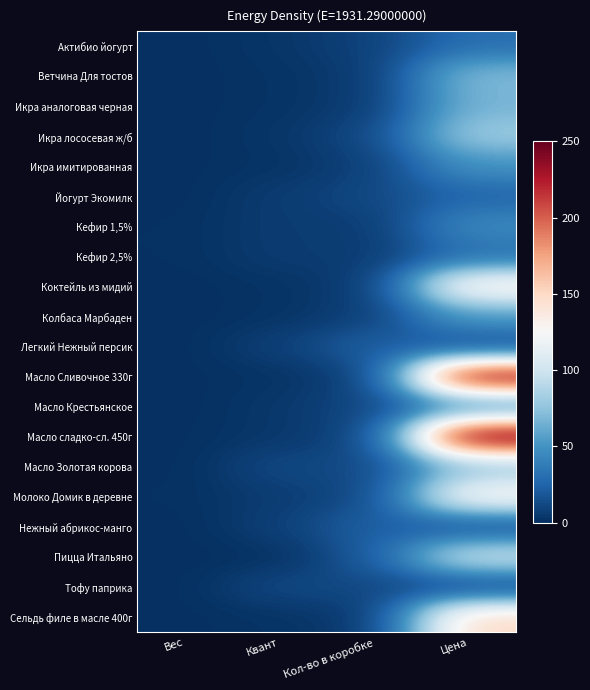

List the series in order of their peak value, highest first.

Масло сладко-сл. 450г, Масло Сливочное 330г, Сельдь филе в масле 400г, Коктейль из мидий, Молоко Домик в деревне, Пицца Итальяно, Икра лососевая ж/б, Масло Золотая корова, Ветчина Для тостов, Икра аналоговая черная, Колбаса Марбаден, Икра имитированная, Кефир 1,5%, Масло Крестьянское, Актибио йогурт, Кефир 2,5%, Йогурт Экомилк, Легкий Нежный персик, Нежный абрикос-манго, Тофу паприка